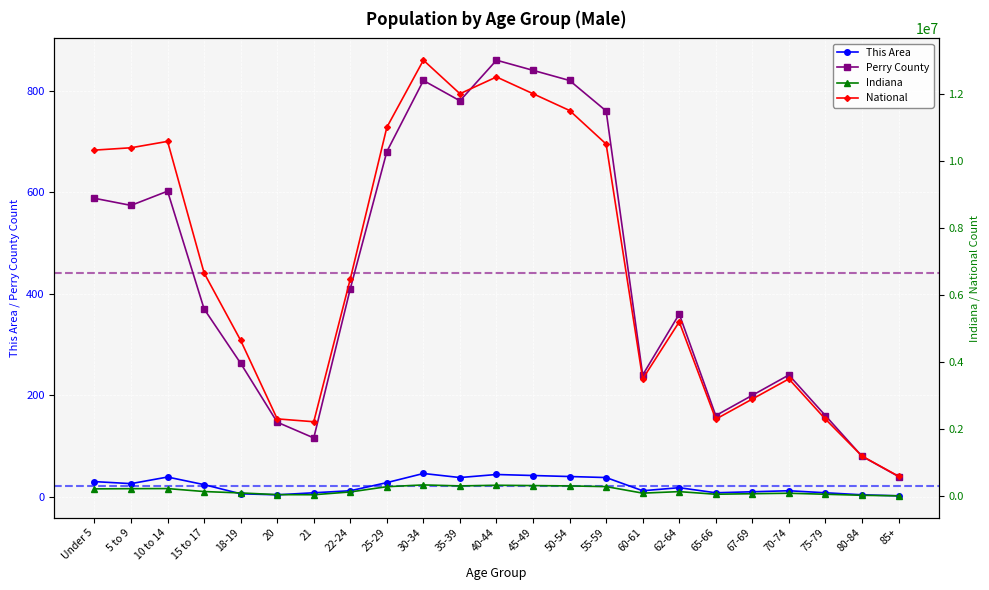

What is the label of the 18th point from the right?

20